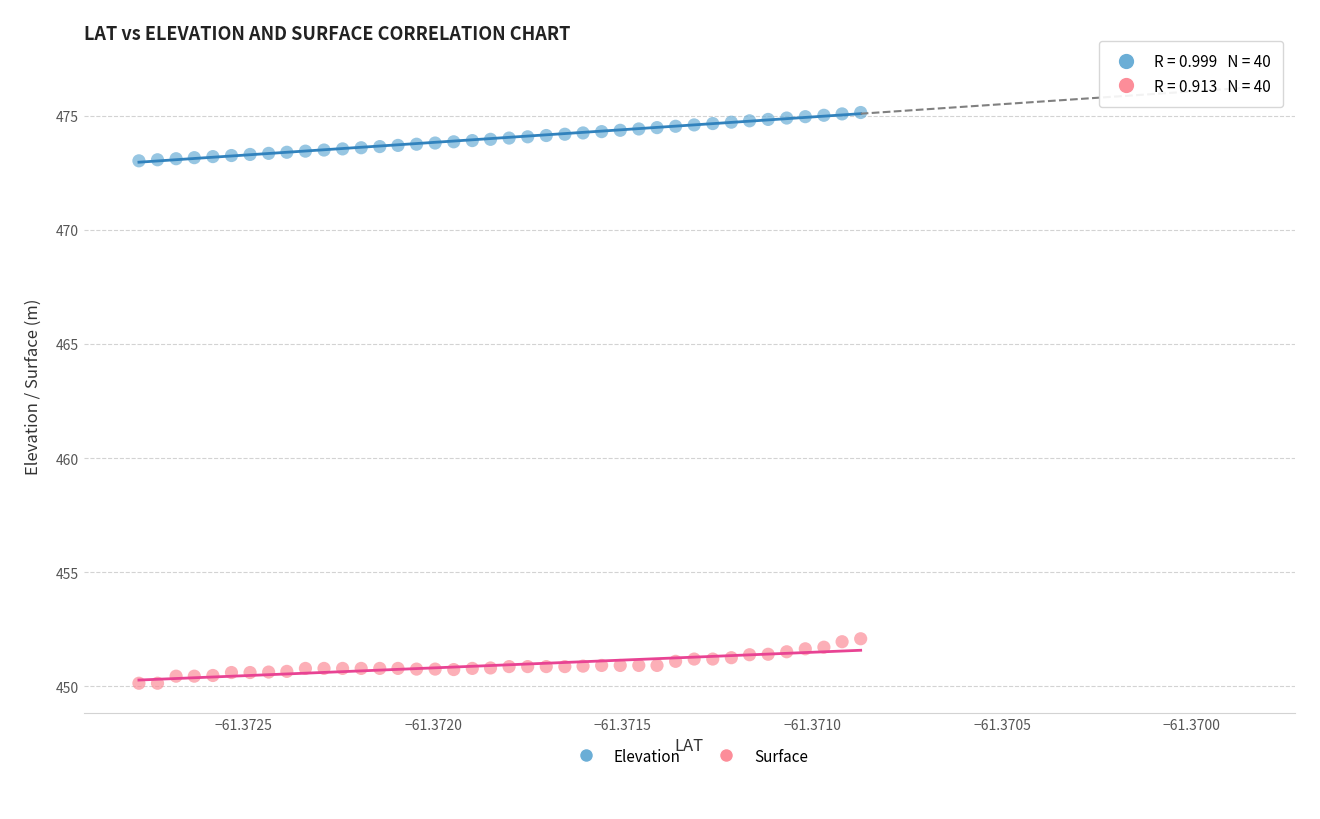

Which series reaches the maximum Y coordinate?

Elevation